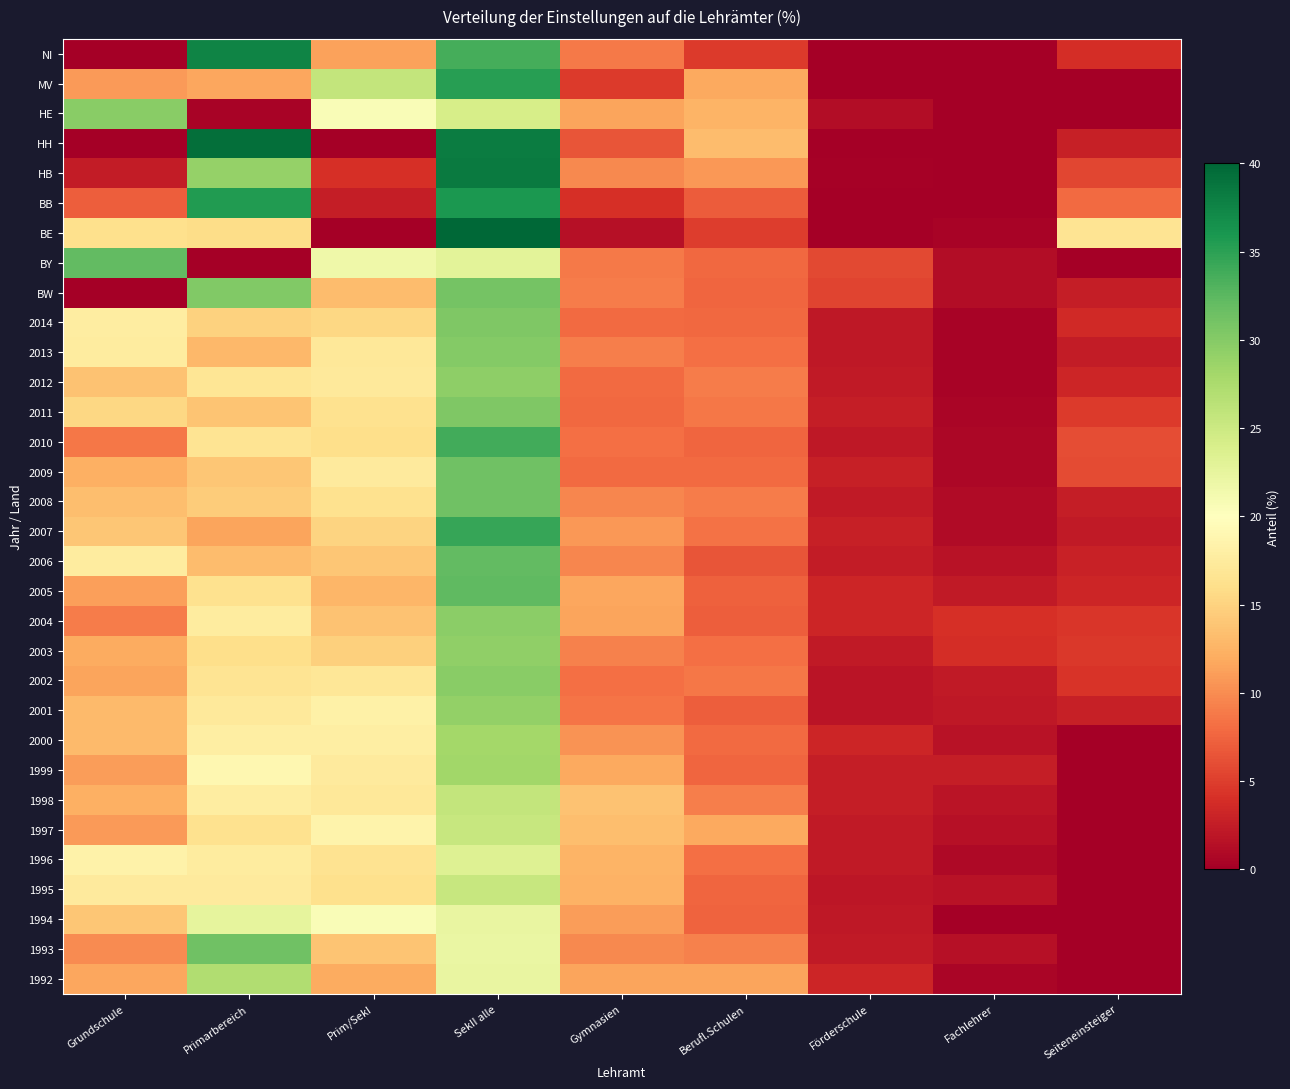

Which category has the highest value across all series?

SekII alle